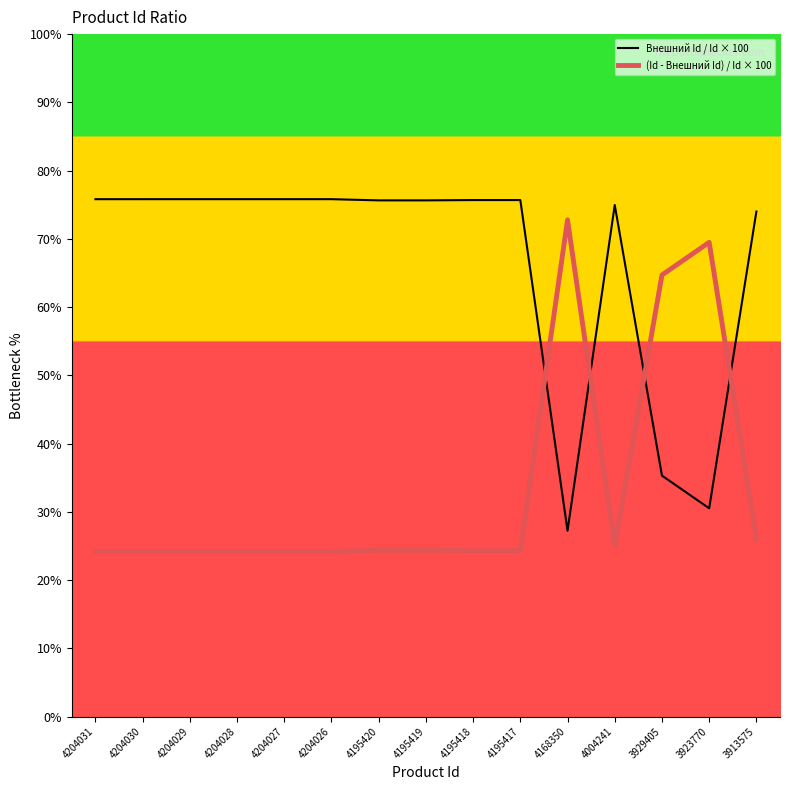

True or false: (Id - Внешний Id) / Id × 100 has more than 2 interior local peaks.

True